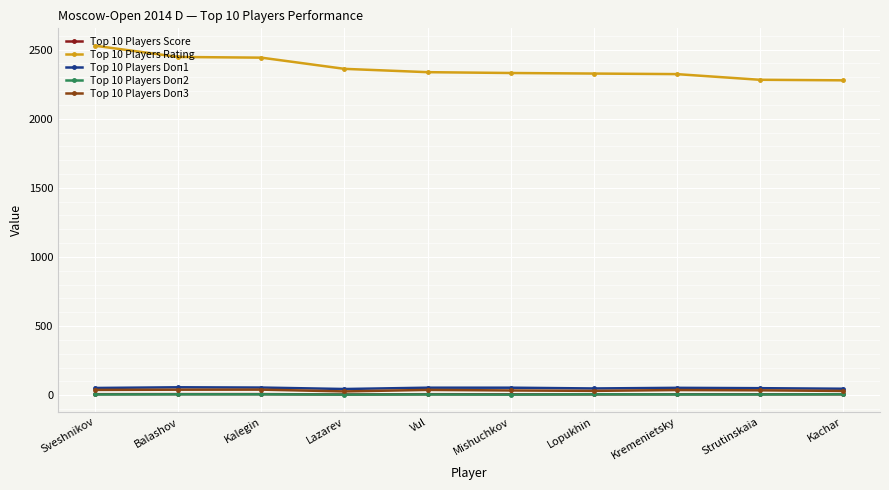

What is the lowest value of the Top 10 Players Doп1 series?

44.5